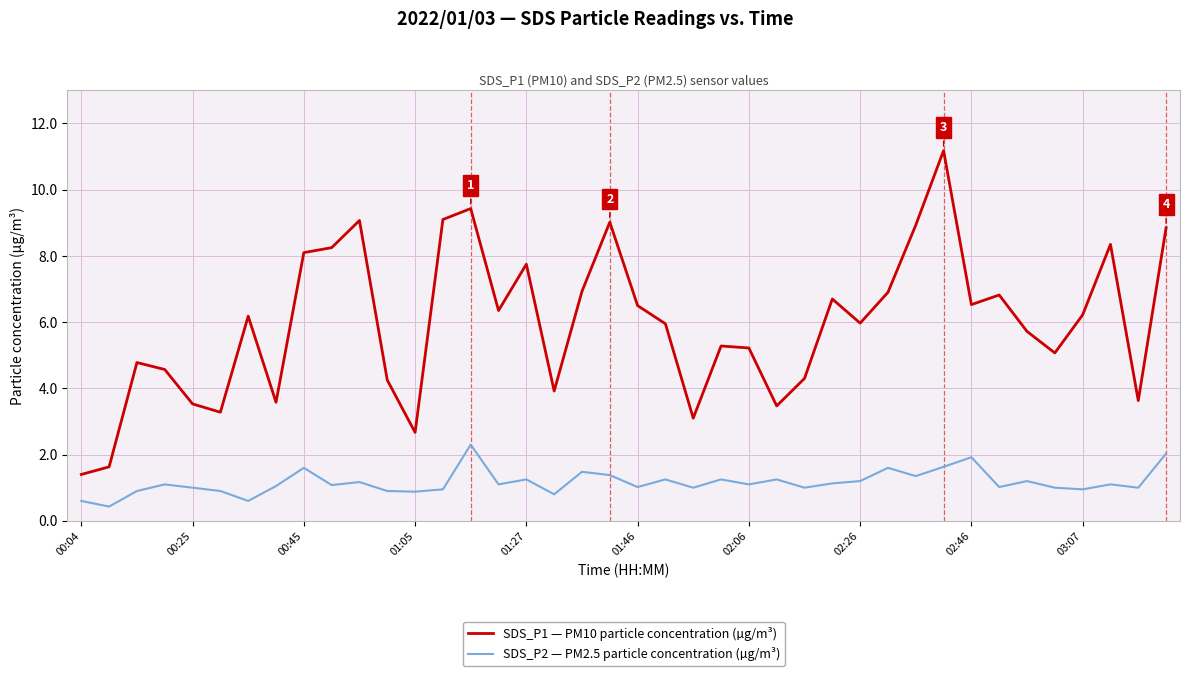

What is the difference between the second highest and minimum values in the SDS_P2 — PM2.5 particle concentration (µg/m³) series?

1.6